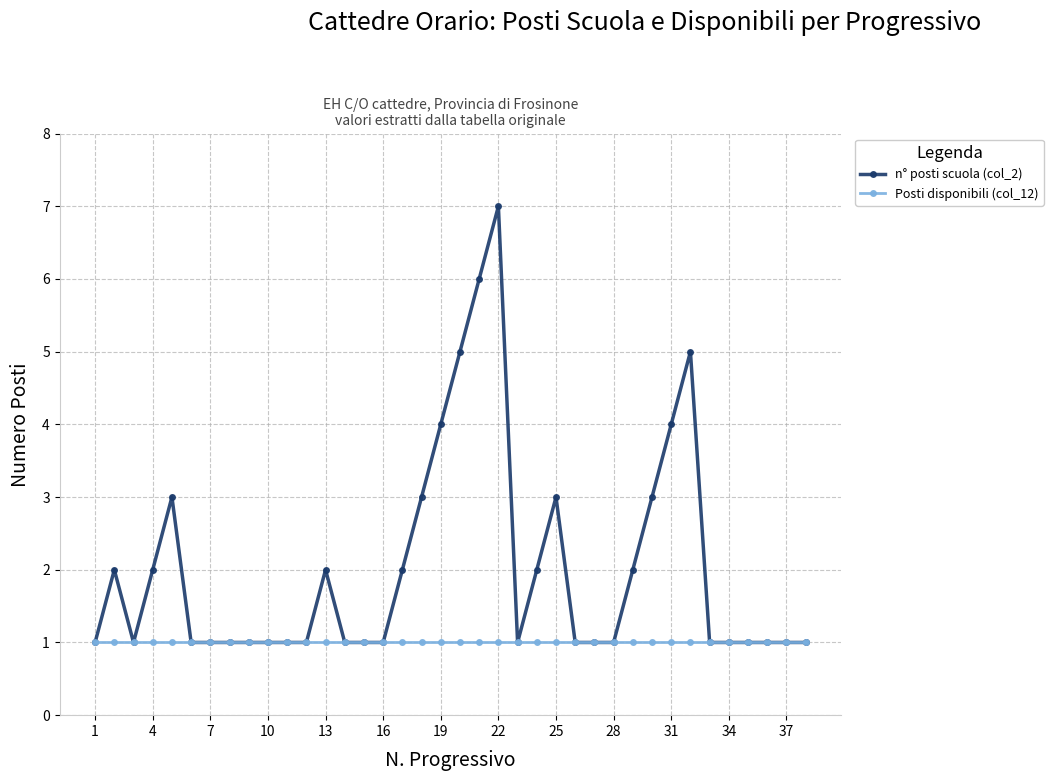

What is the maximum value shown in the chart?

7